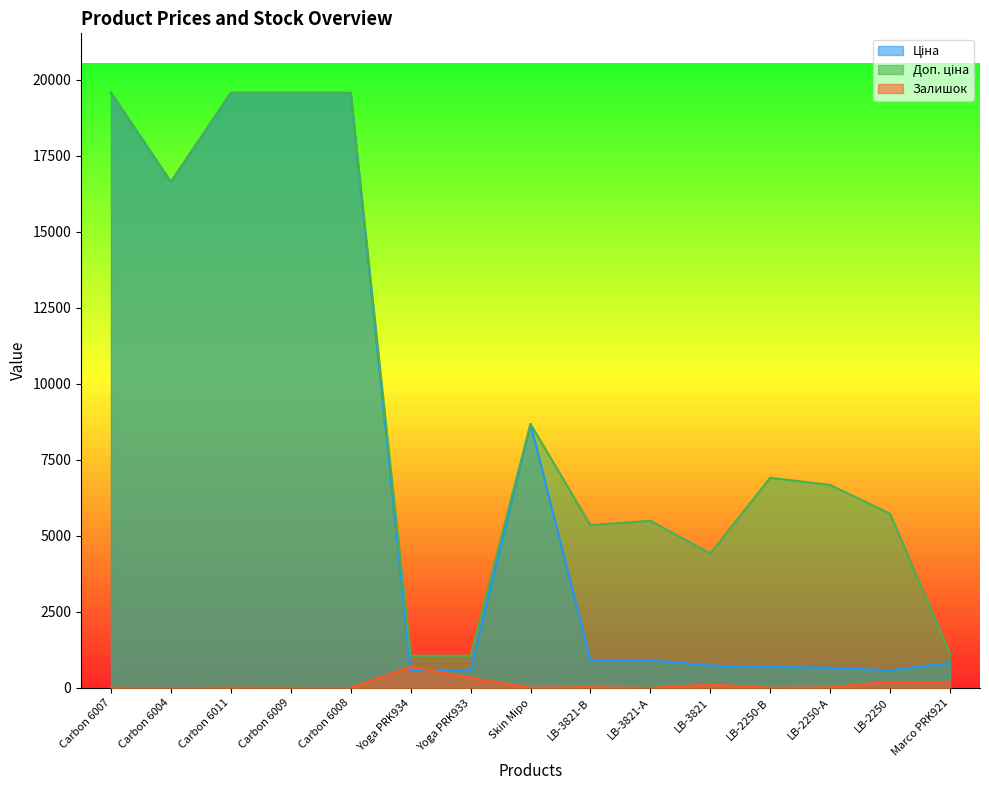

After their last crossing, which series has the higher values: Залишок or Ціна?

Ціна